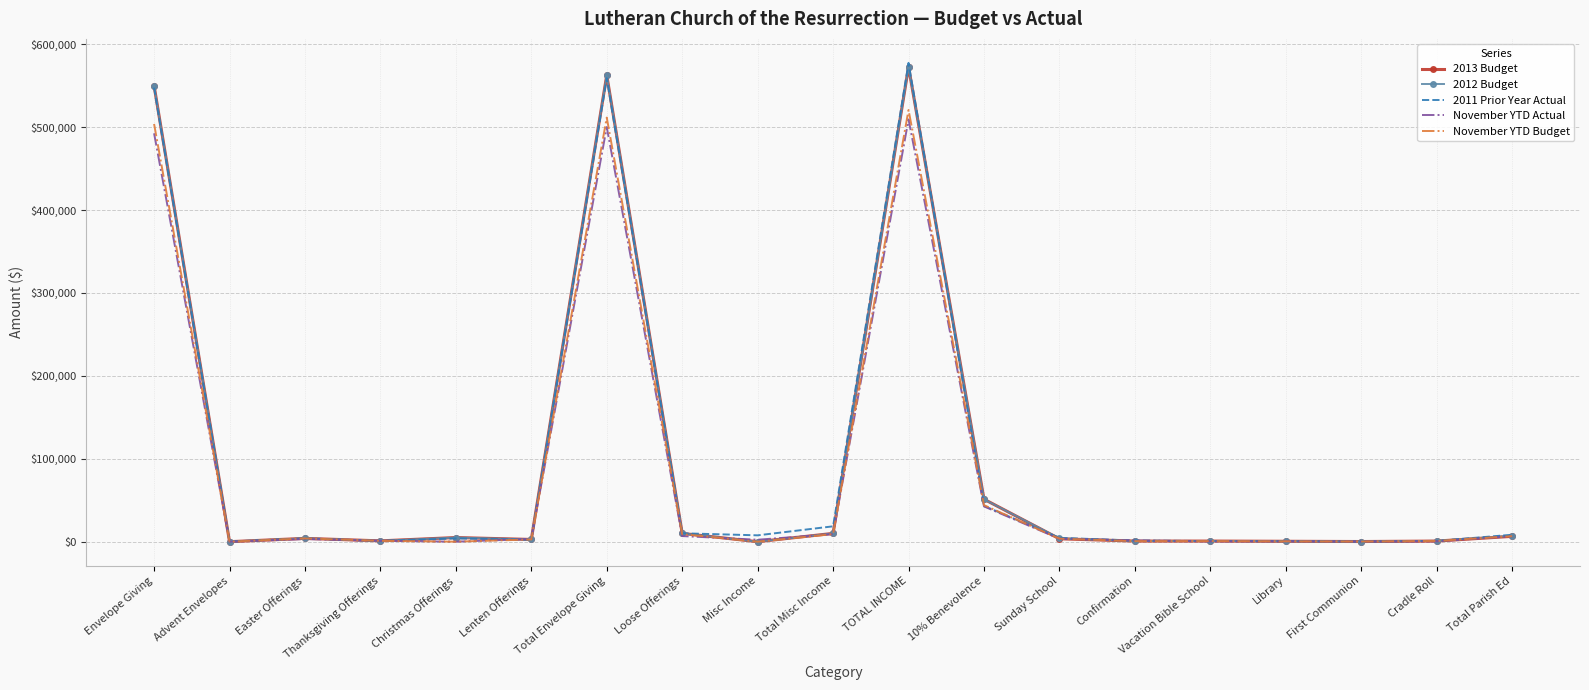

What is the spread (max minus min) of values at Total Envelope Giving?

62473.1